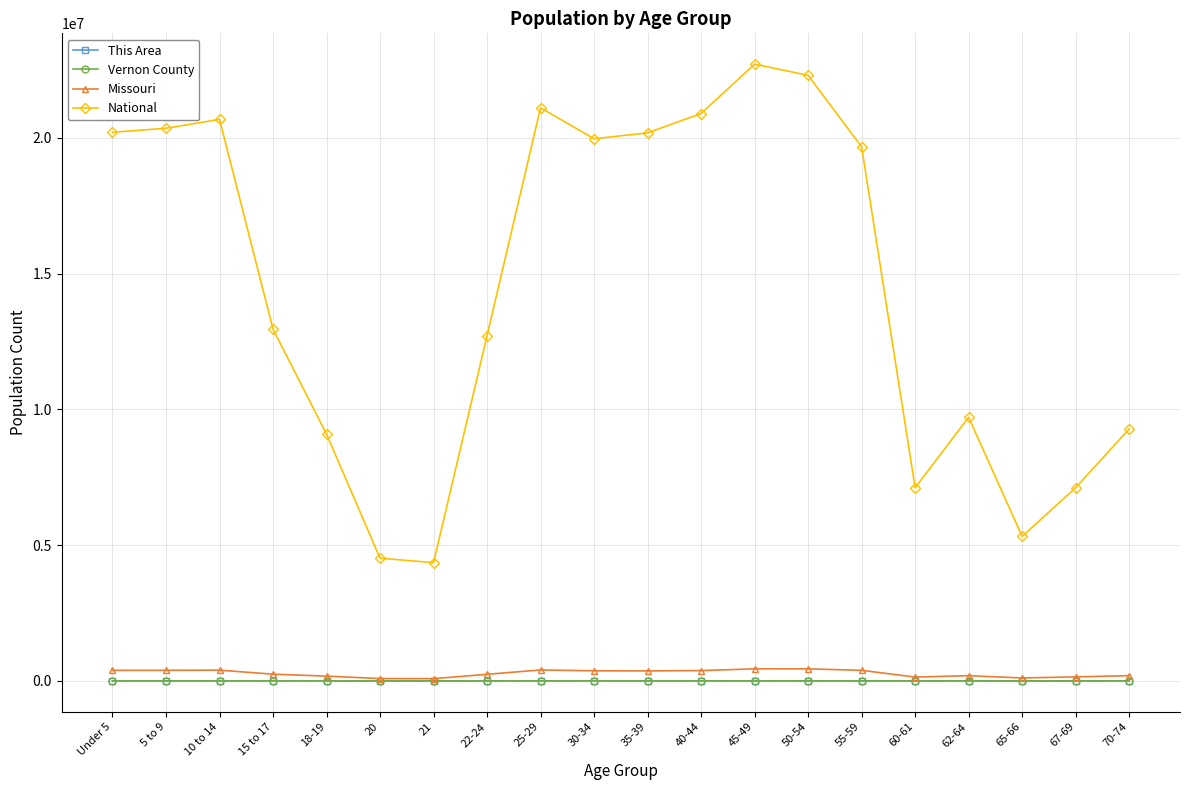

What is the label of the 4th point from the right?

62-64